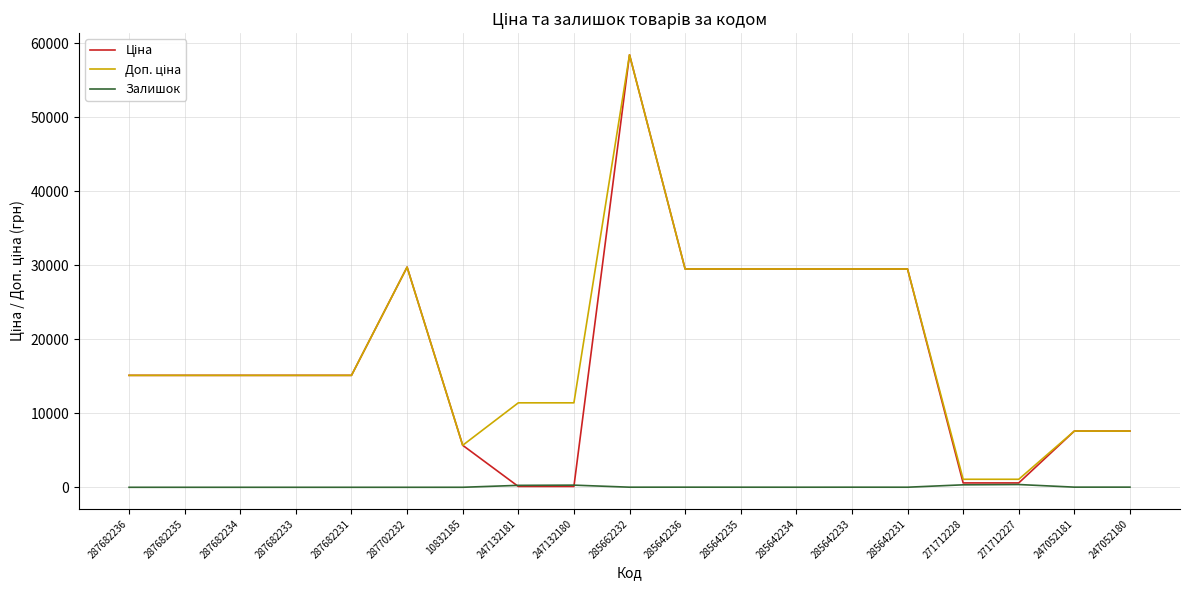

In Залишок, how many points are higher than both neighbors (excluding endpoints)?

4